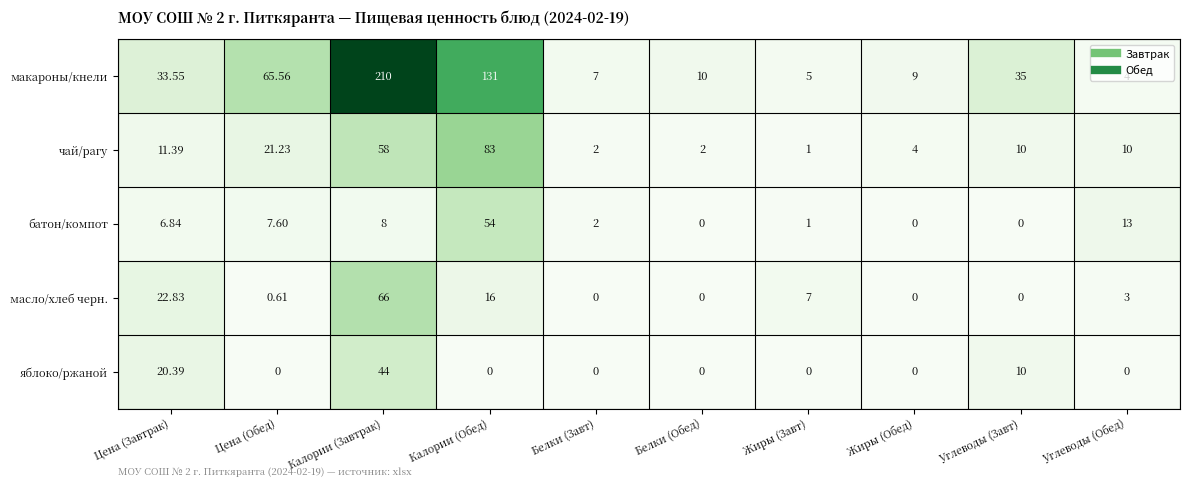

Between Цена (Завтрак) and Белки (Обед), which series saw the biggest shift?

макароны/кнели